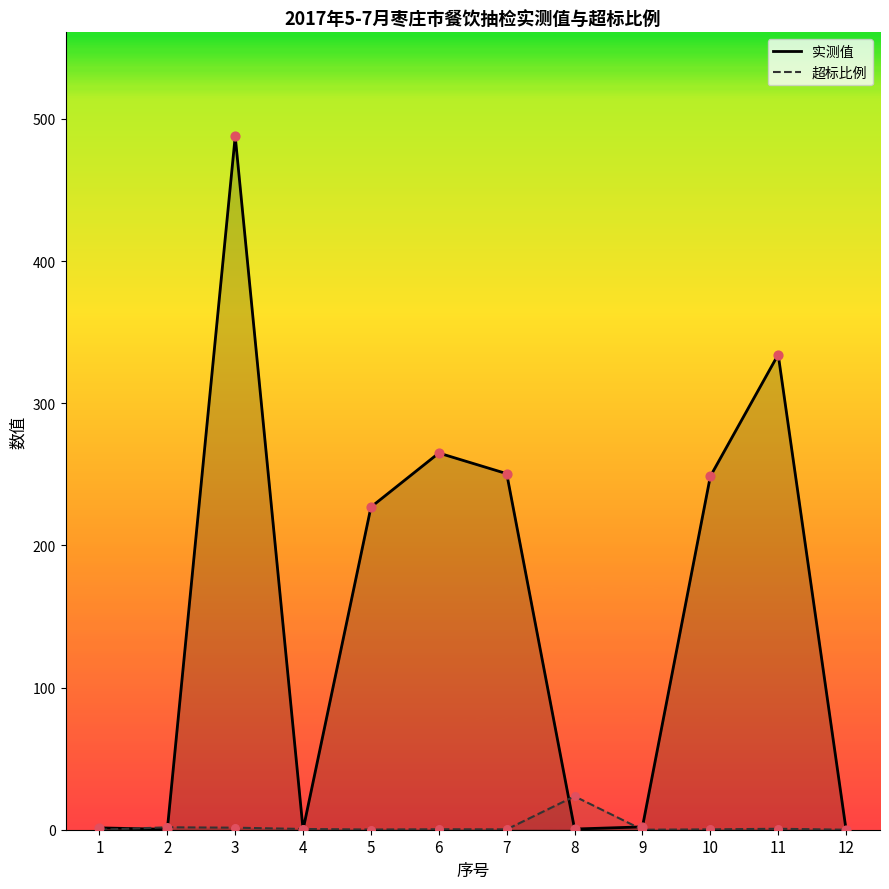

Which series reaches the maximum Y coordinate?

实测值